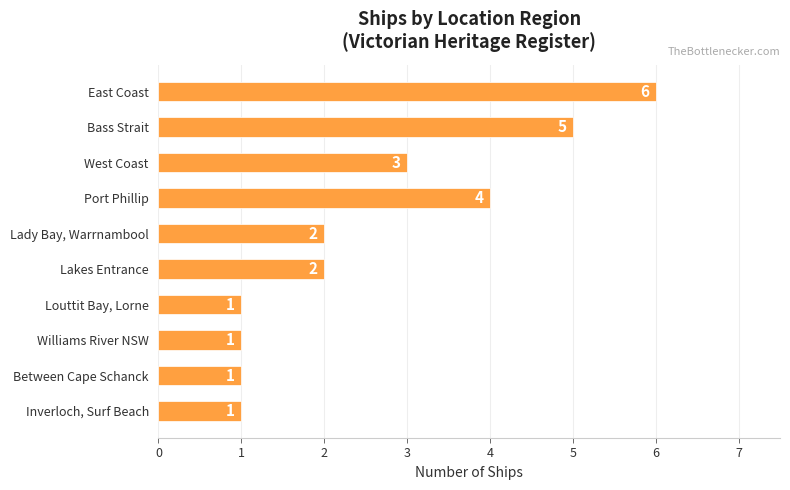

Reading top to bottom, transcribe all the data shown in this chart.

6	5	3	4	2	2	1	1	1	1